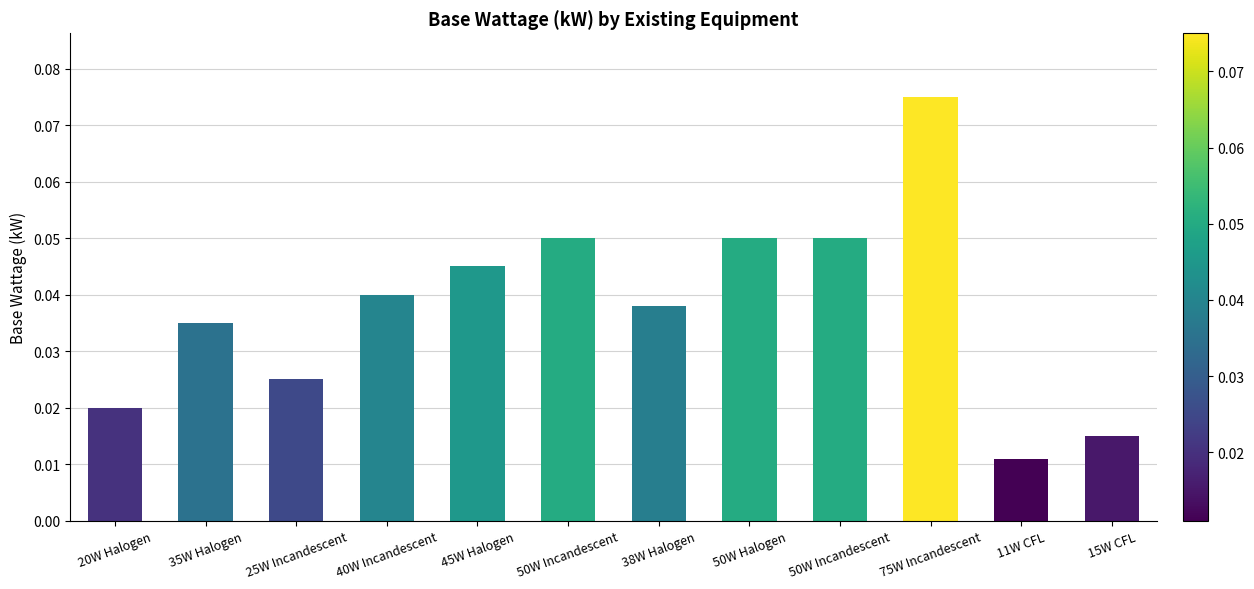

The chart shows a value of 0.0 at 50W Incandescent. True or false?

False